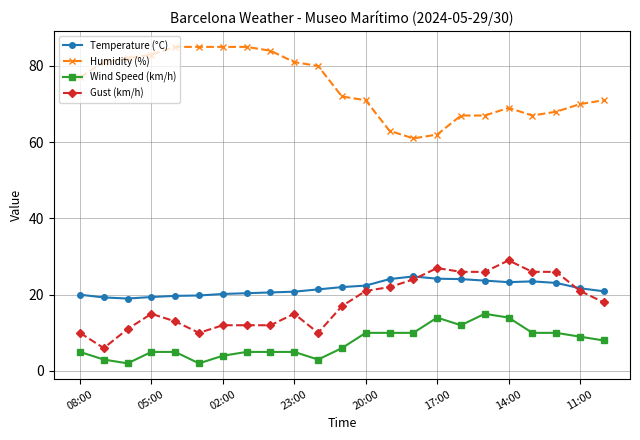

What is the value of the Wind Speed (km/h) point at the 15th from the left?

10.0